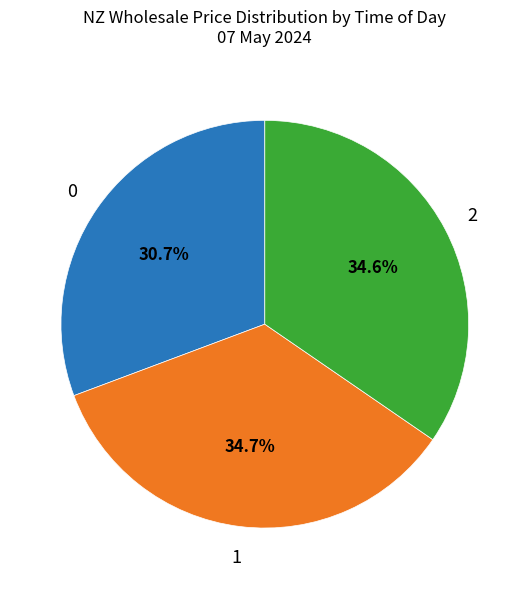

Does any single category account for the majority?

No